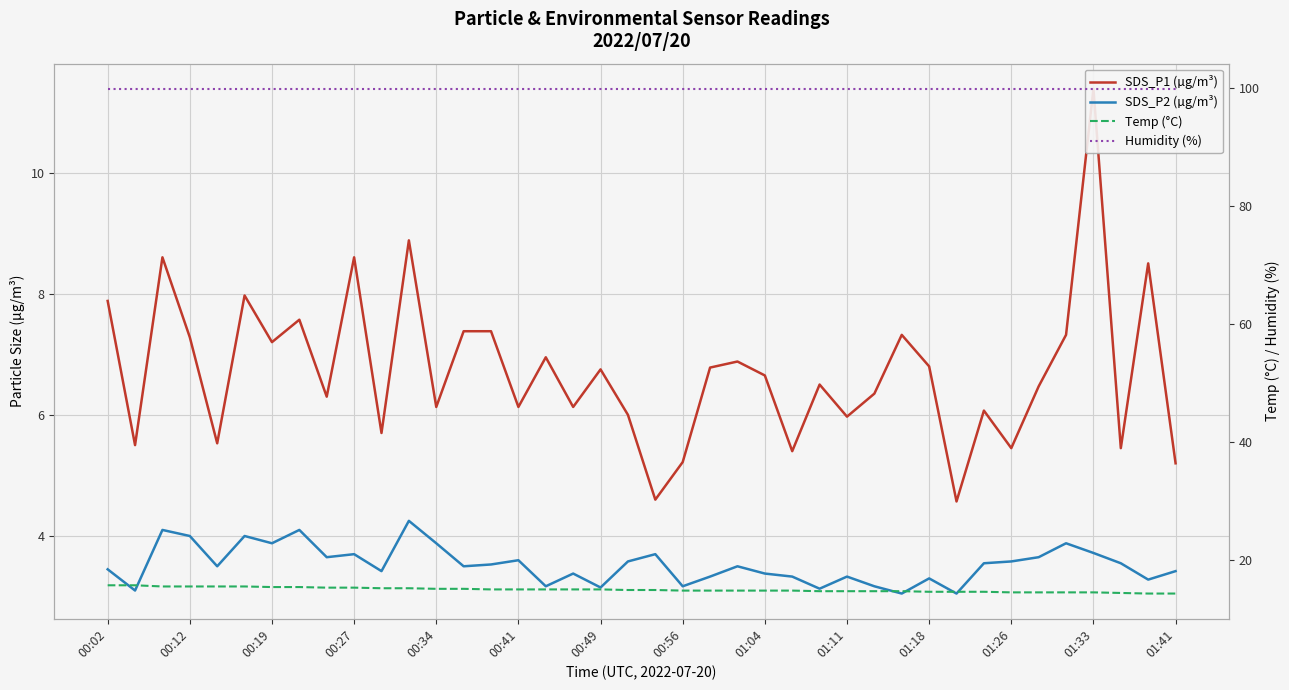

What position from the left is 00:12?

4